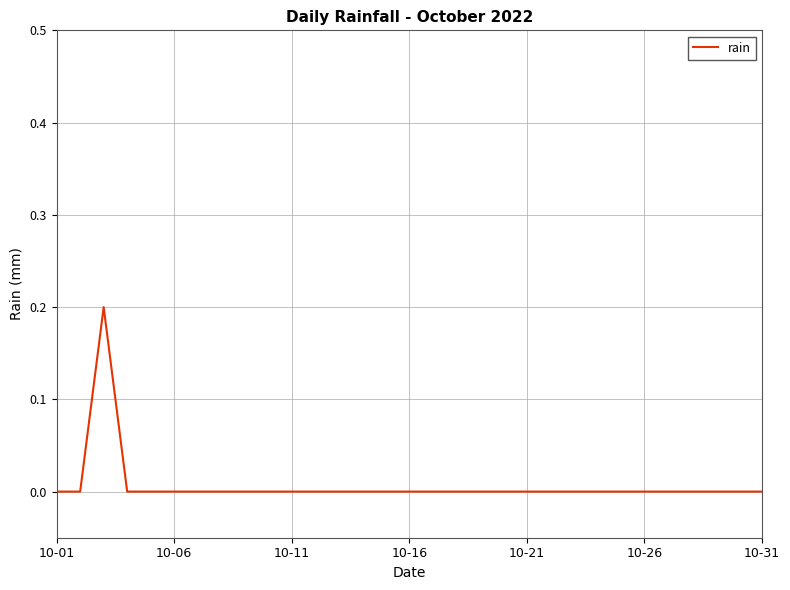

How many points are higher than both their immediate neighbors (excluding endpoints)?

1